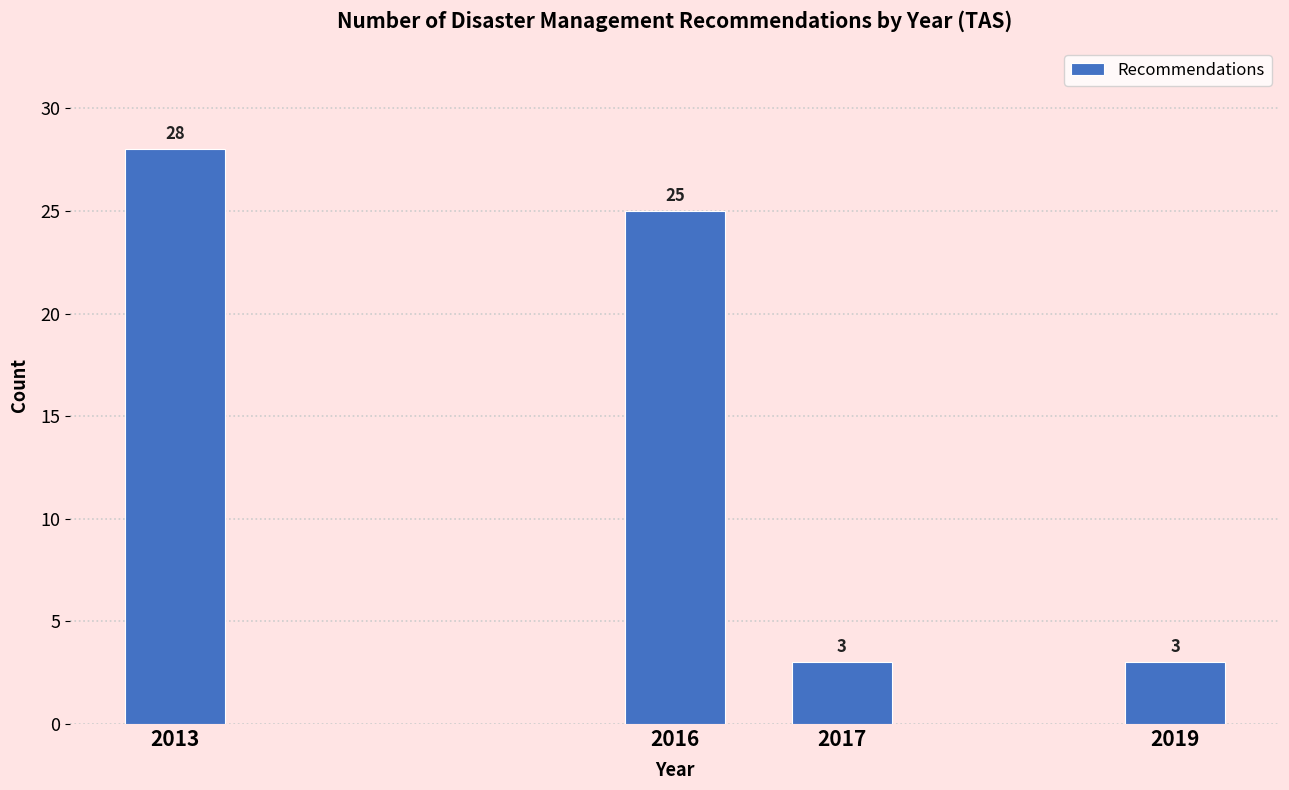

Reading left to right, transcribe all the data shown in this chart.

28	25	3	3